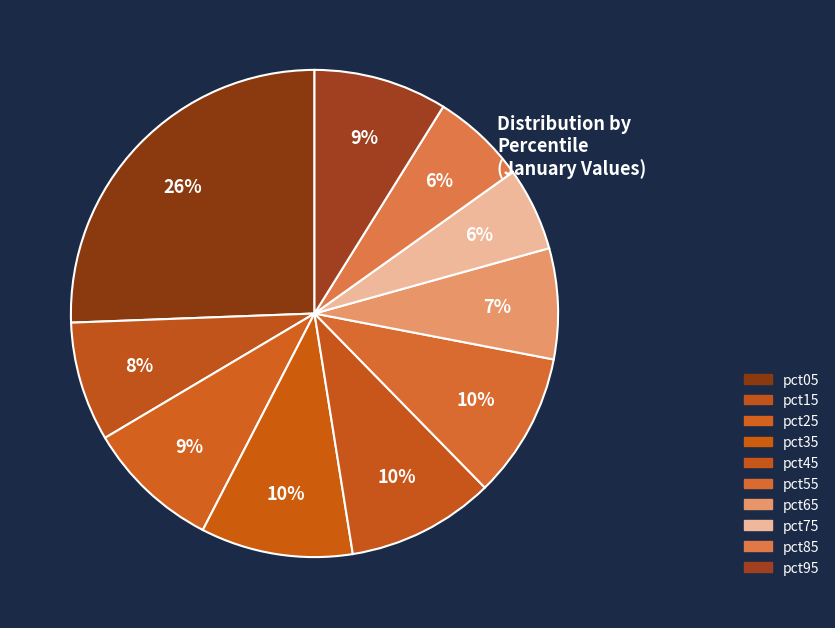

How many slices are in this pie chart?

10